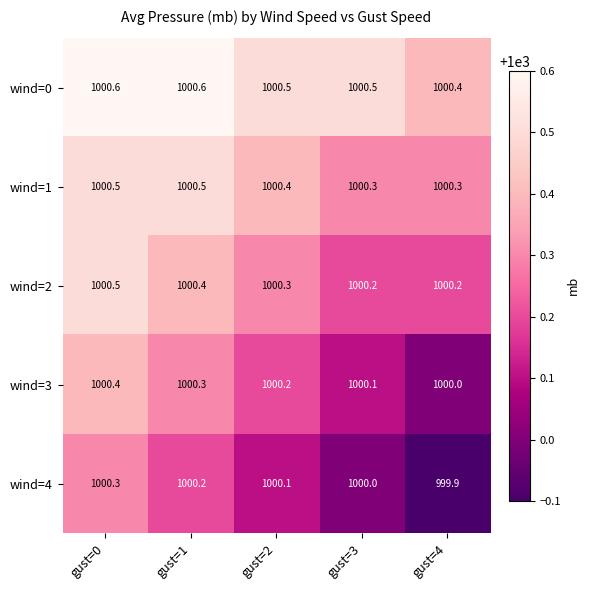

What is the highest value of the wind=0 series?

1000.6